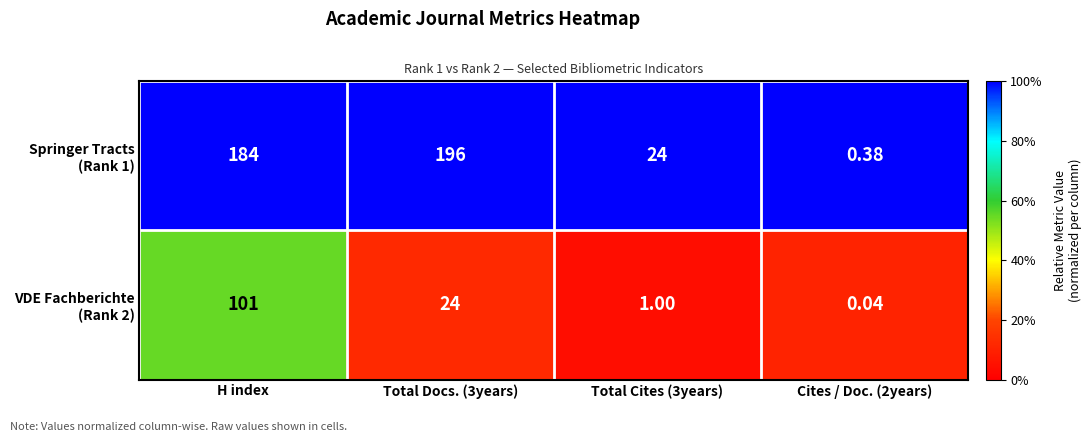

At which category is the sum across all series the highest?

H index